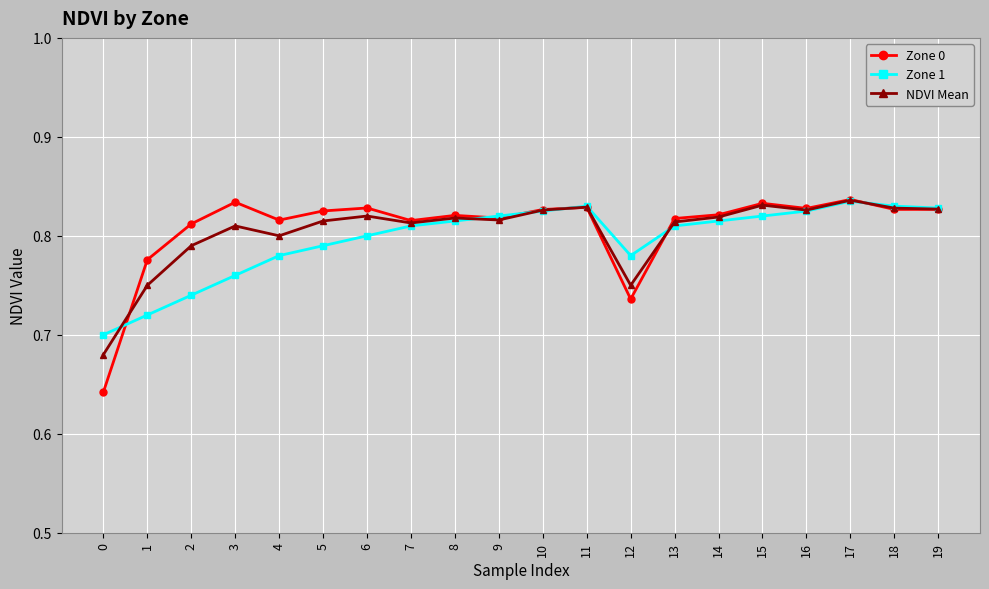

The Zone 0 series shows 0.8 at 13. True or false?

True